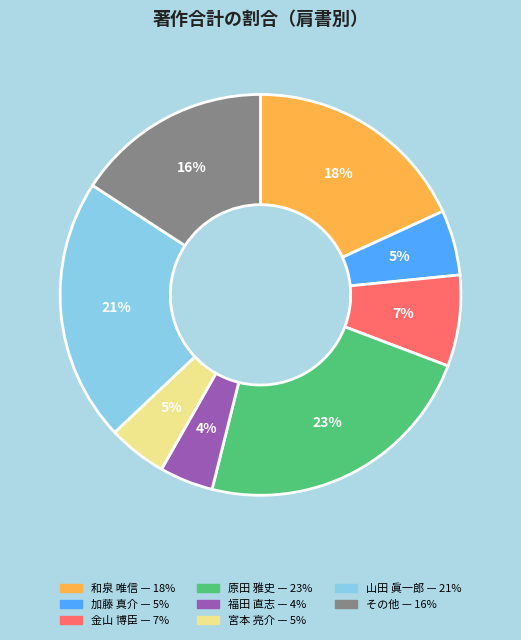

Is there any slice that represents more than half of the pie?

No